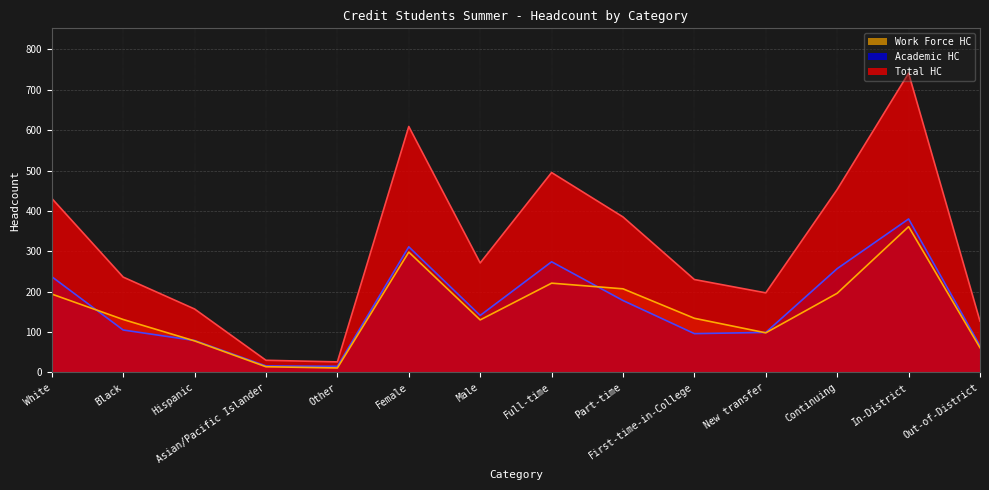

Which category has the lowest value across all series?

Other